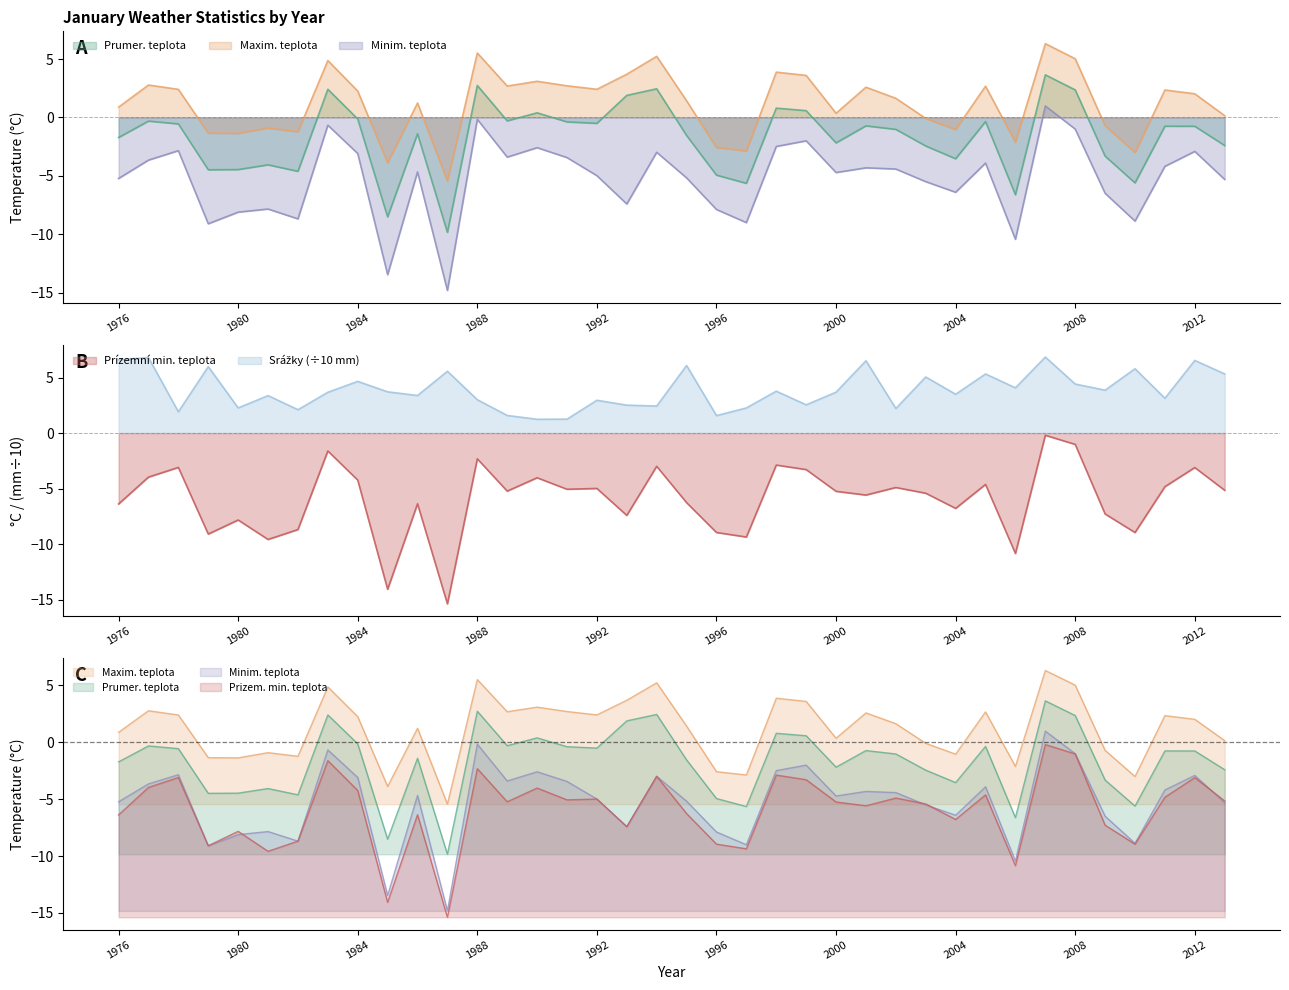

What are all the series names shown in the legend?

Prumer. teplota, Maxim. teplota, Minim. teplota, Prizem. min. teplota, Srazky mm